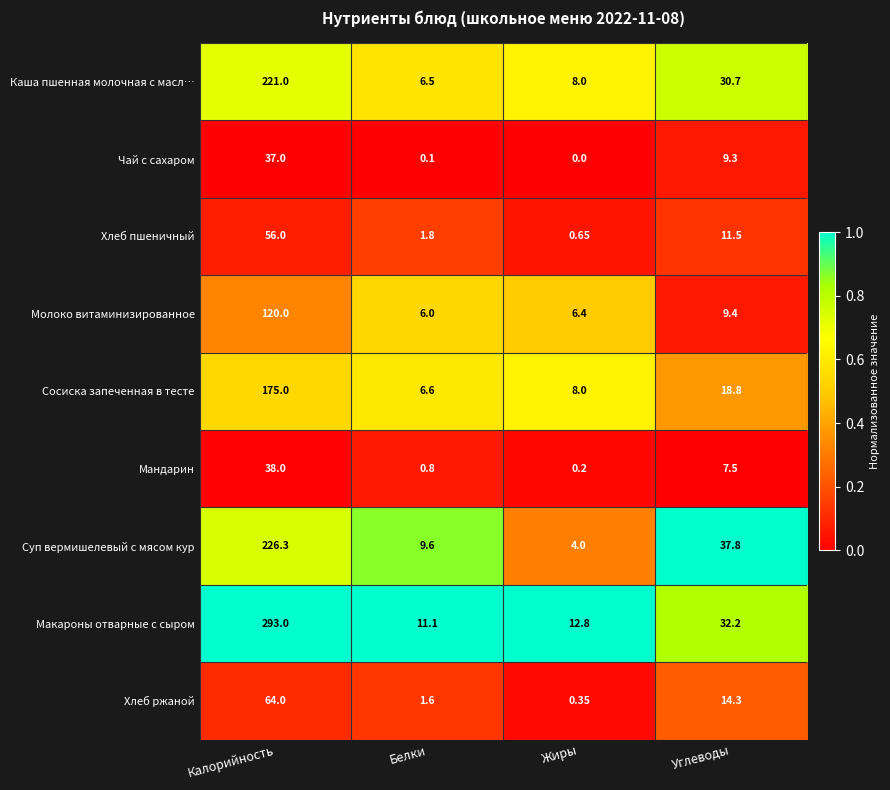

Which category has the lowest value across all series?

Жиры